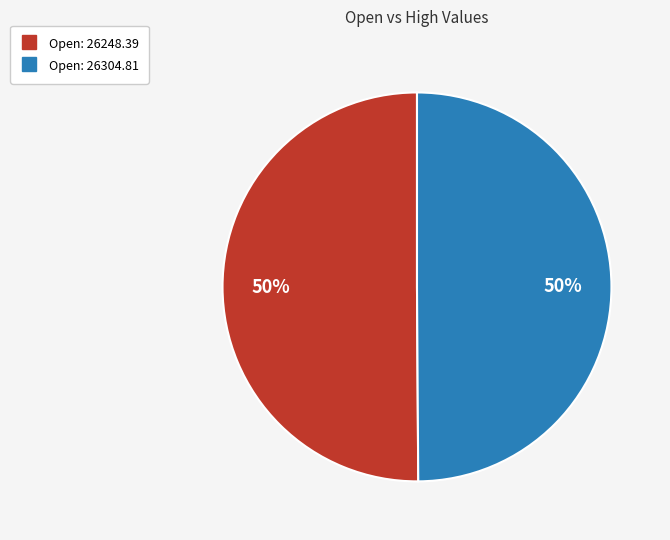

To the nearest percent, what is the average slice percentage?

50%